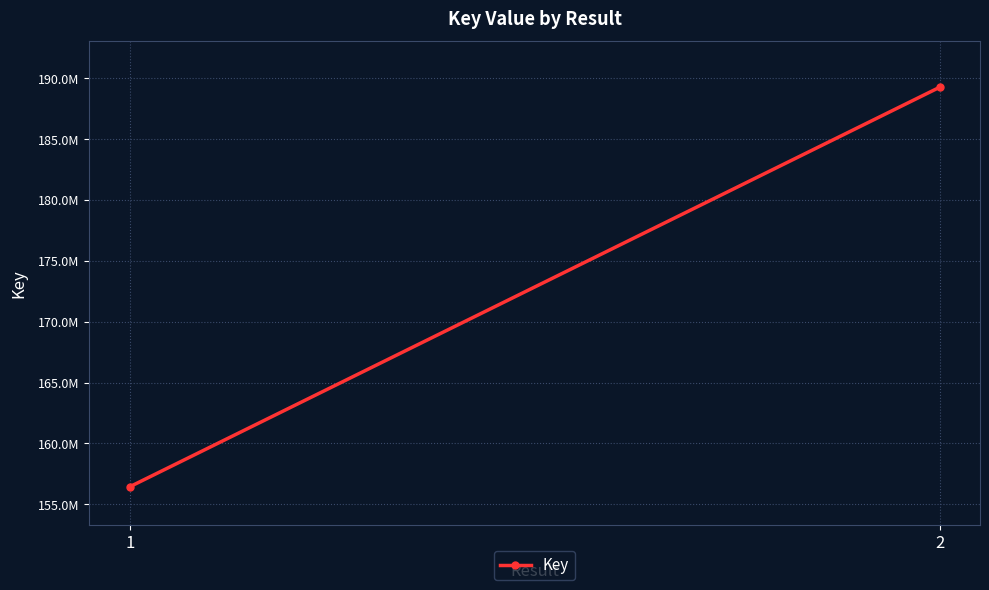

What is the value of the 1st point from the left?

156433702